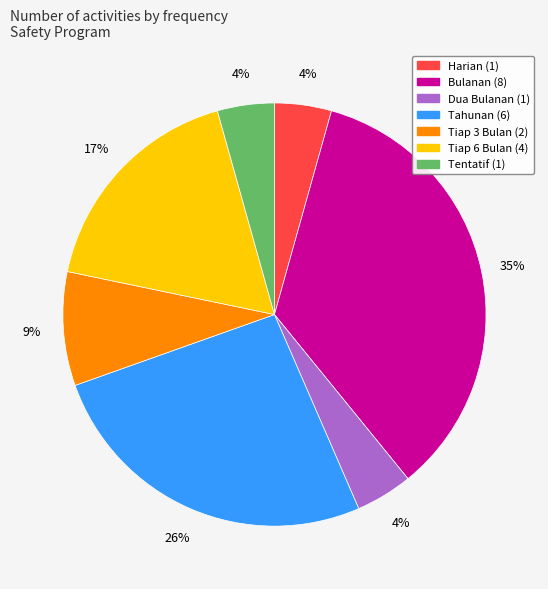

True or false: Dua Bulanan (1) accounts for 4% of the total.

True